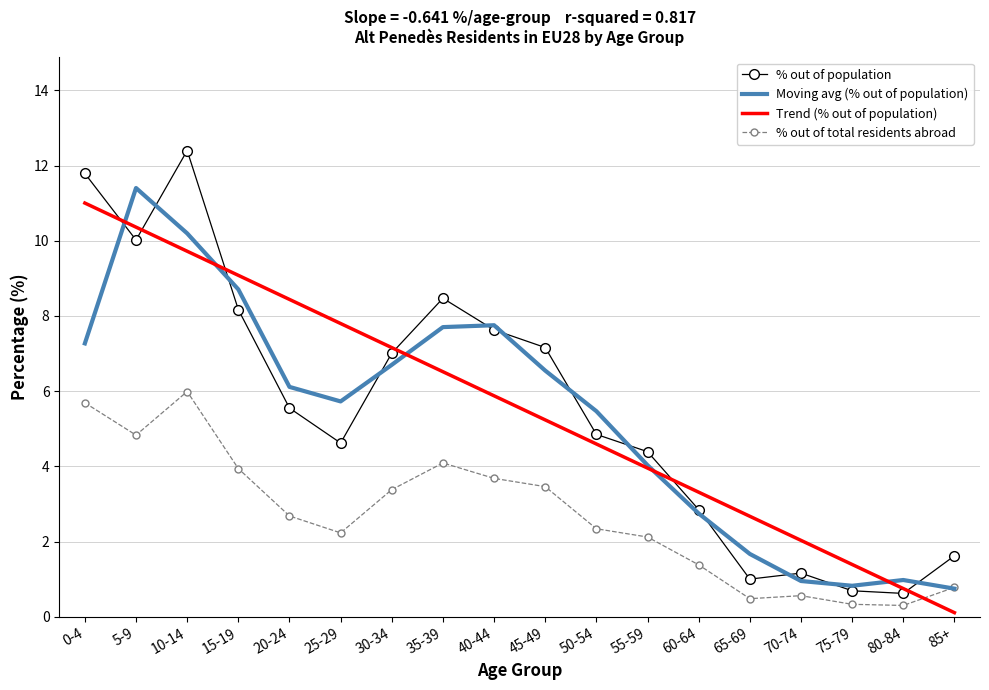

Is it true that Moving avg (% out of population) equals 6.2 at 5-9?

False